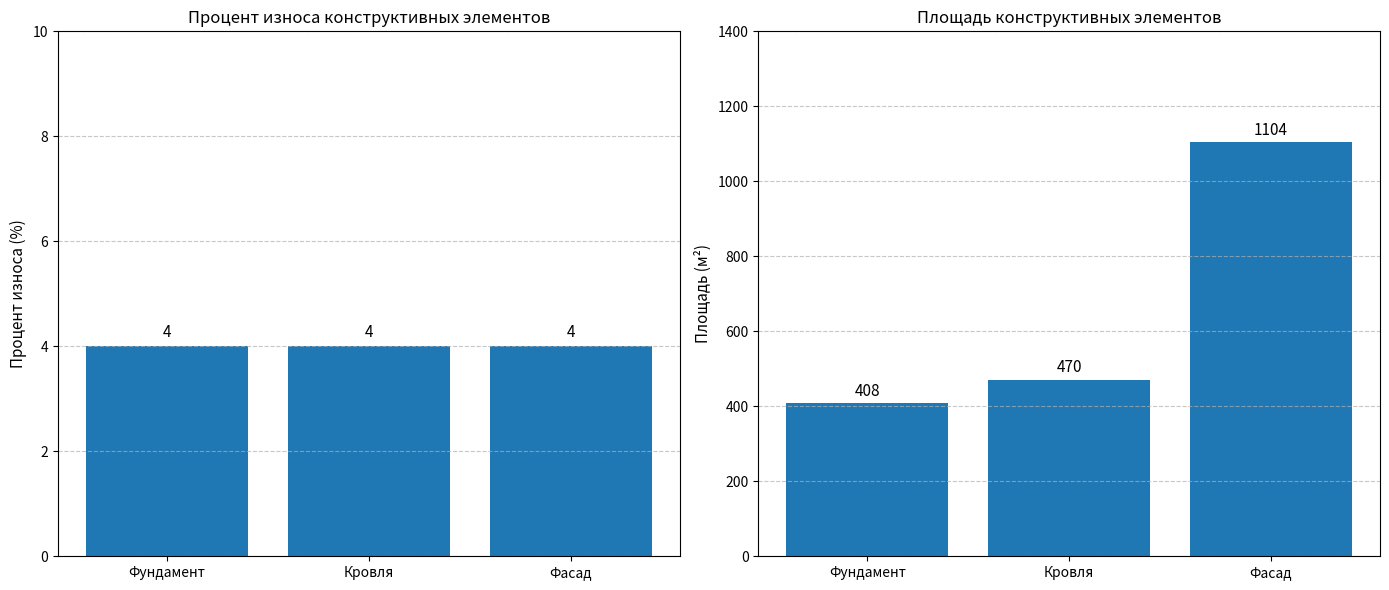

Are the bars horizontal?

No